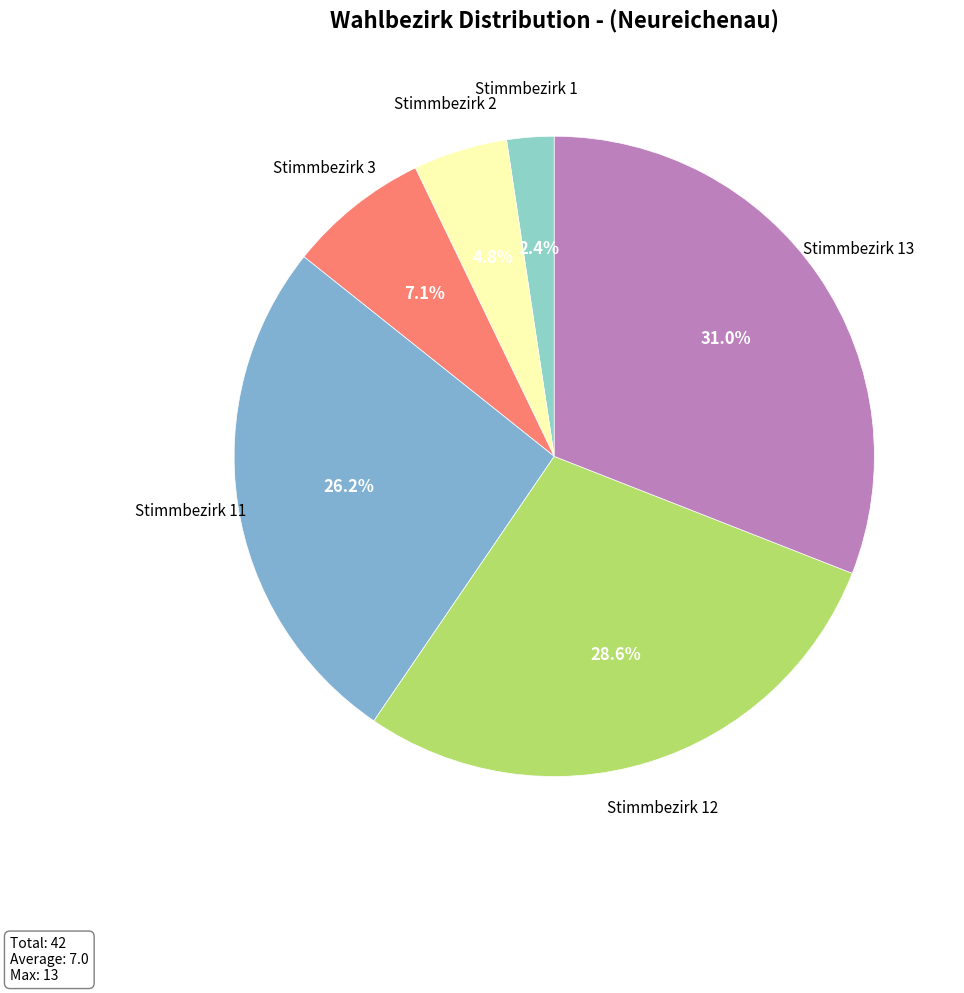

How many segments does this pie chart have?

6